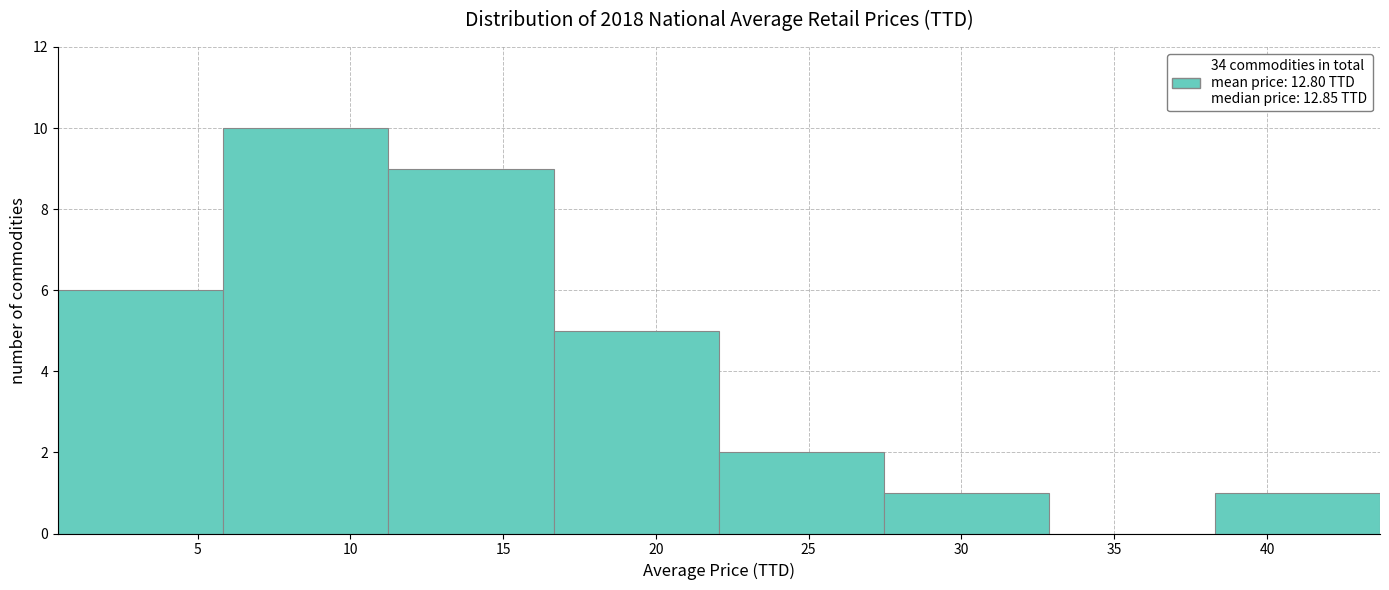

Reading left to right, transcribe this chart: for each bar, give the range it covers on the x-axis and its height. Neither the bar edges nor the heights are printed on the chart, so give them approximately, as read against the axes.

0.5 to 6.0: 6
6.0 to 11.0: 10
11.0 to 16.5: 9
16.5 to 22.0: 5
22.0 to 27.5: 2
27.5 to 33.0: 1
33.0 to 38.5: 0
38.5 to 43.5: 1